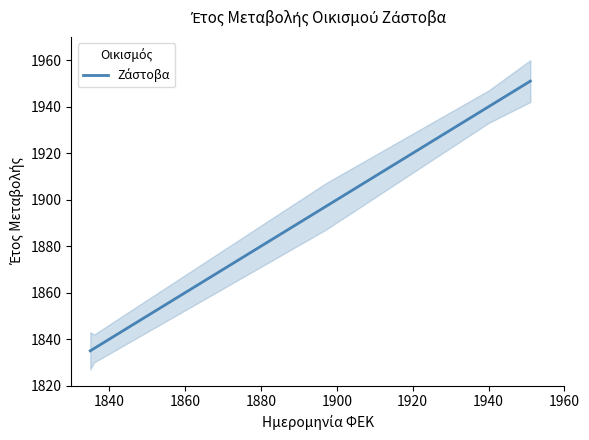

What is the value of the 5th point from the left?

1951